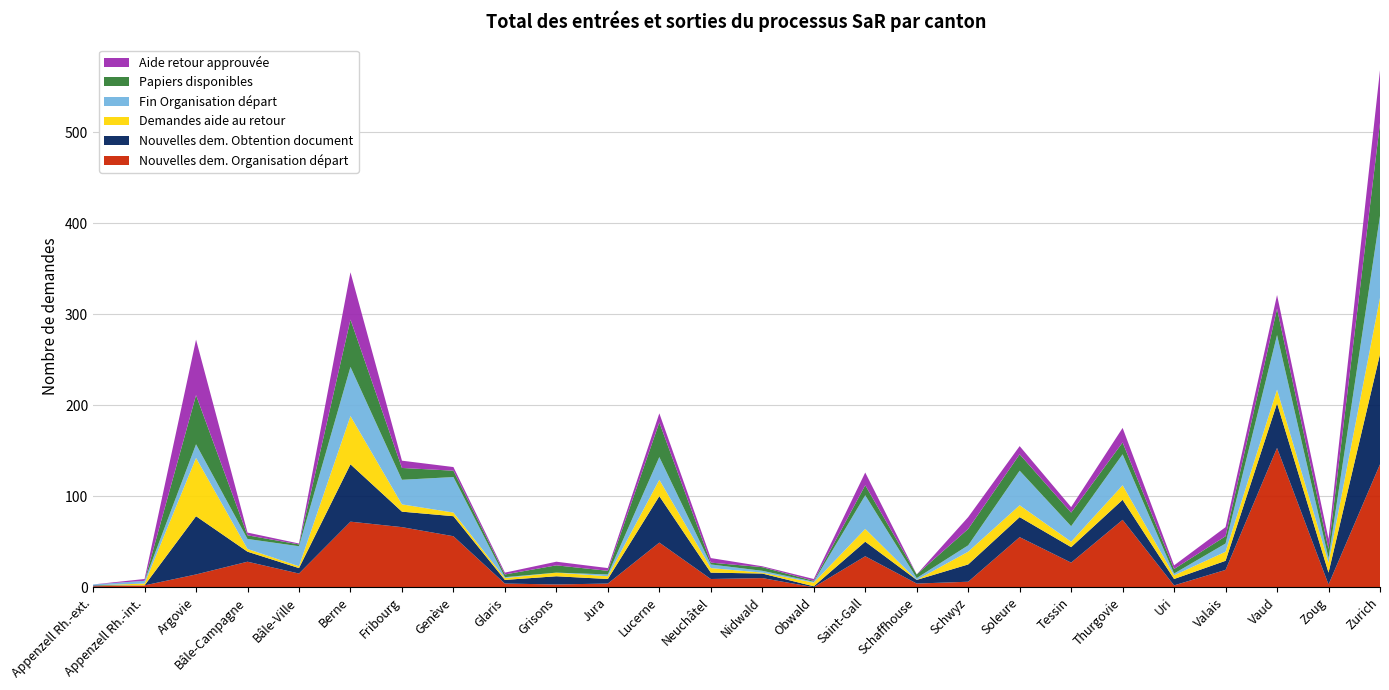

Reading right to left, what are all the values shown in this chart?

Nouvelles dem. Organisation départ: Zurich=135	Zoug=3	Vaud=153	Valais=19	Uri=2	Thurgovie=74	Tessin=27	Soleure=55	Schwyz=6	Schaffhouse=4	Saint-Gall=34	Obwald=0	Nidwald=10	Neuchâtel=9	Lucerne=49	Jura=4	Grisons=3	Glaris=4	Genève=56	Fribourg=66	Berne=72	Bâle-Ville=15	Bâle-Campagne=28	Argovie=14	Appenzell Rh.-int.=2	Appenzell Rh.-ext.=1
Nouvelles dem. Obtention document: Zurich=121	Zoug=13	Vaud=49	Valais=10	Uri=7	Thurgovie=22	Tessin=17	Soleure=22	Schwyz=19	Schaffhouse=4	Saint-Gall=16	Obwald=1	Nidwald=5	Neuchâtel=7	Lucerne=51	Jura=5	Grisons=9	Glaris=4	Genève=22	Fribourg=17	Berne=63	Bâle-Ville=6	Bâle-Campagne=11	Argovie=64	Appenzell Rh.-int.=0	Appenzell Rh.-ext.=1
Demandes aide au retour: Zurich=62	Zoug=11	Vaud=15	Valais=10	Uri=4	Thurgovie=16	Tessin=6	Soleure=13	Schwyz=14	Schaffhouse=0	Saint-Gall=14	Obwald=4	Nidwald=1	Neuchâtel=5	Lucerne=18	Jura=3	Grisons=4	Glaris=2	Genève=4	Fribourg=8	Berne=53	Bâle-Ville=2	Bâle-Campagne=3	Argovie=64	Appenzell Rh.-int.=2	Appenzell Rh.-ext.=0
Fin Organisation départ: Zurich=90	Zoug=5	Vaud=60	Valais=9	Uri=2	Thurgovie=34	Tessin=17	Soleure=38	Schwyz=7	Schaffhouse=2	Saint-Gall=37	Obwald=1	Nidwald=2	Neuchâtel=4	Lucerne=25	Jura=2	Grisons=0	Glaris=1	Genève=39	Fribourg=27	Berne=54	Bâle-Ville=22	Bâle-Campagne=11	Argovie=15	Appenzell Rh.-int.=3	Appenzell Rh.-ext.=1
Papiers disponibles: Zurich=102	Zoug=10	Vaud=29	Valais=8	Uri=5	Thurgovie=13	Tessin=15	Soleure=18	Schwyz=18	Schaffhouse=4	Saint-Gall=11	Obwald=1	Nidwald=4	Neuchâtel=2	Lucerne=38	Jura=4	Grisons=8	Glaris=3	Genève=7	Fribourg=13	Berne=52	Bâle-Ville=2	Bâle-Campagne=4	Argovie=54	Appenzell Rh.-int.=0	Appenzell Rh.-ext.=0
Aide retour approuvée: Zurich=58	Zoug=11	Vaud=15	Valais=10	Uri=4	Thurgovie=16	Tessin=6	Soleure=9	Schwyz=13	Schaffhouse=0	Saint-Gall=14	Obwald=2	Nidwald=1	Neuchâtel=5	Lucerne=10	Jura=3	Grisons=4	Glaris=2	Genève=4	Fribourg=8	Berne=52	Bâle-Ville=1	Bâle-Campagne=3	Argovie=61	Appenzell Rh.-int.=2	Appenzell Rh.-ext.=0